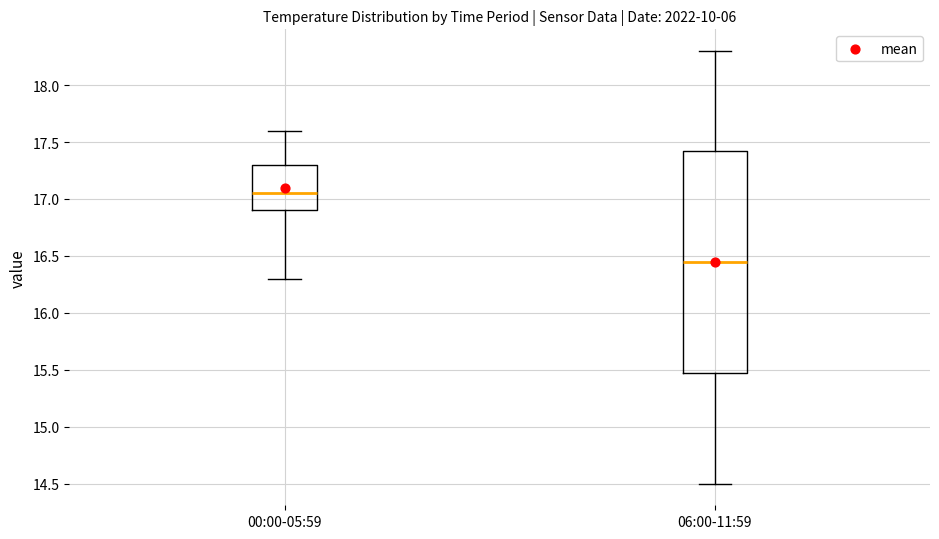

Which box is the tallest, from its lower edge to its upper edge?

06:00-11:59